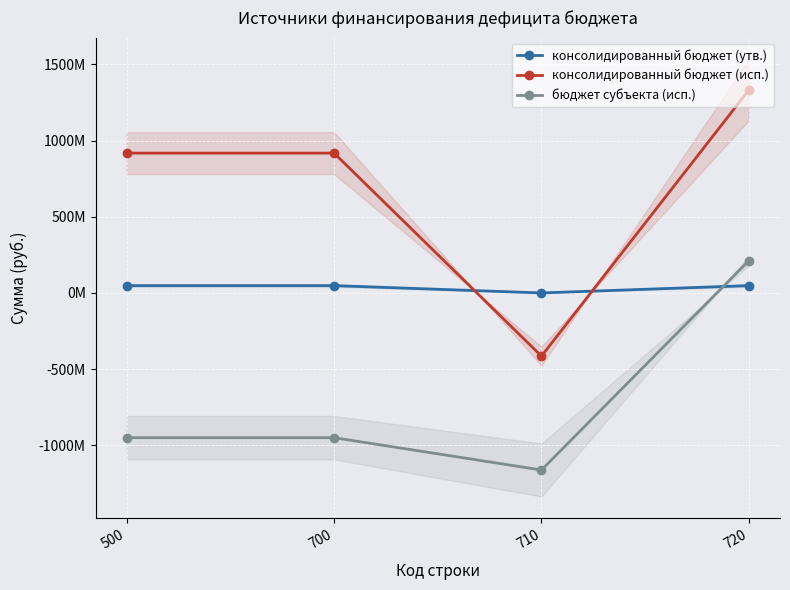

The value of бюджет субъекта (исп.) at 700 is -414528269.2. True or false?

False